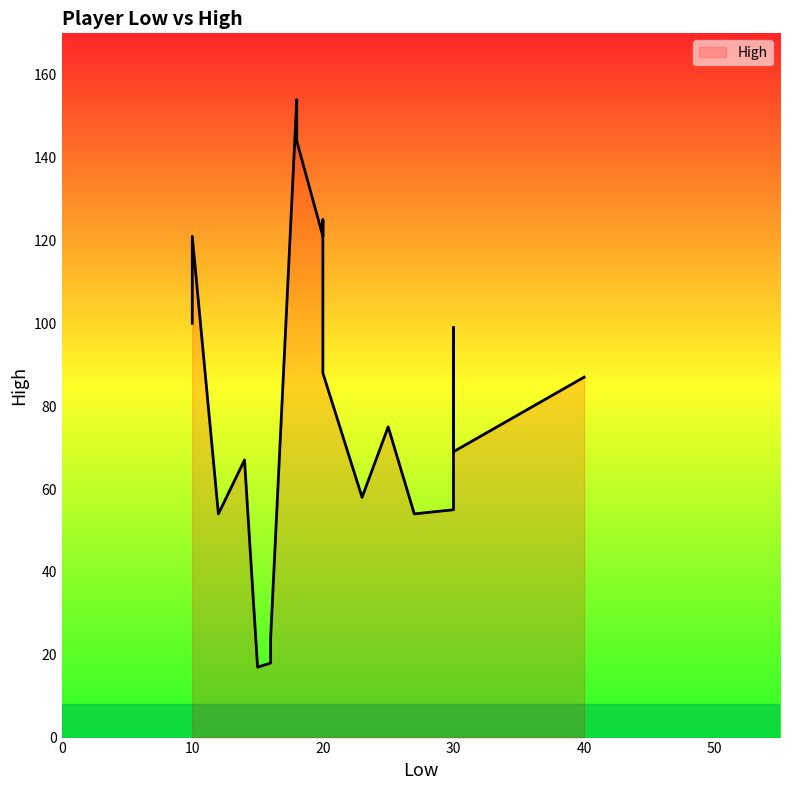

Reading right to left, what are all the values shown in this chart?

16=24	18=144	14=67	23=58	12=54	27=54	30=69	25=75	20=88	18=154	16=18	15=17	10=121	20=125	30=99	40=87	30=55	20=121	10=100